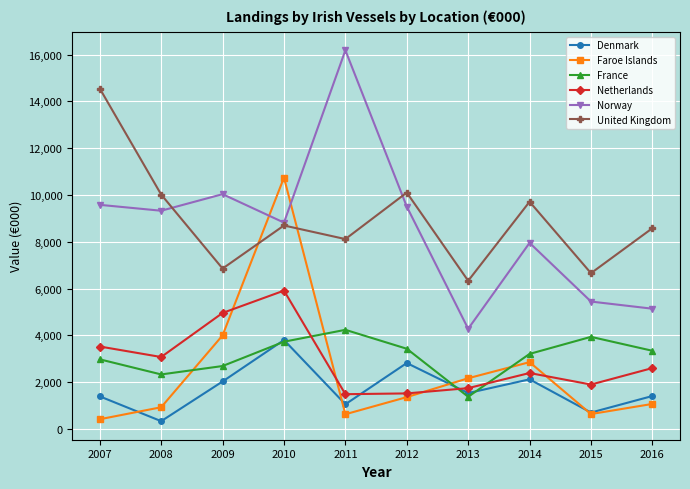

How many values in the Denmark series are below 1537?

5